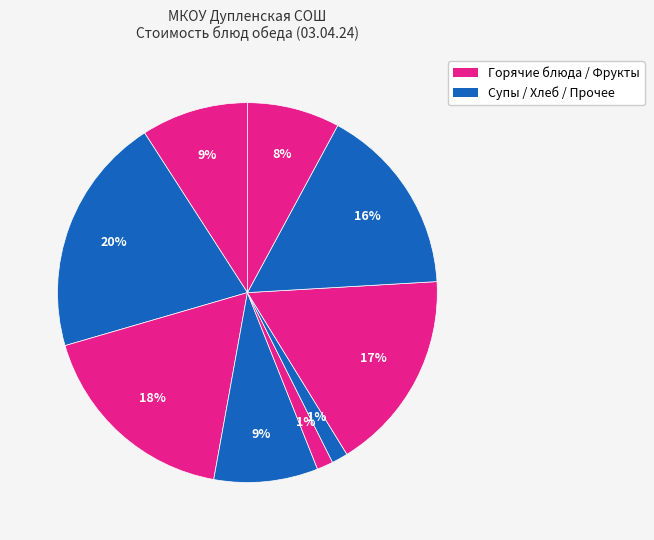

How many slices are in this pie chart?

9